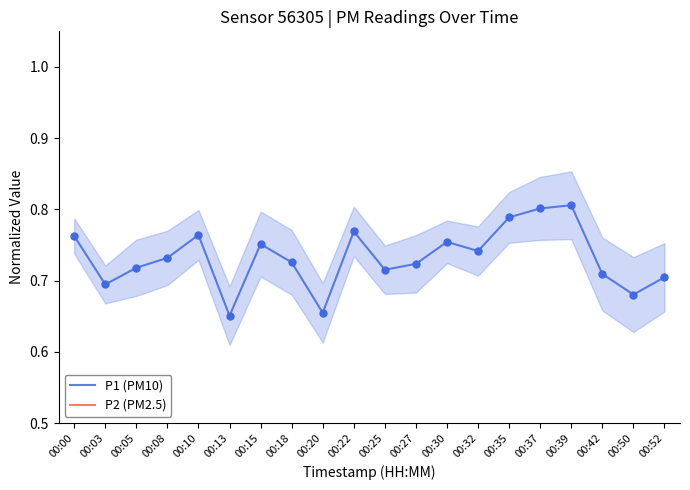

At which category is the sum across all series the highest?

00:37